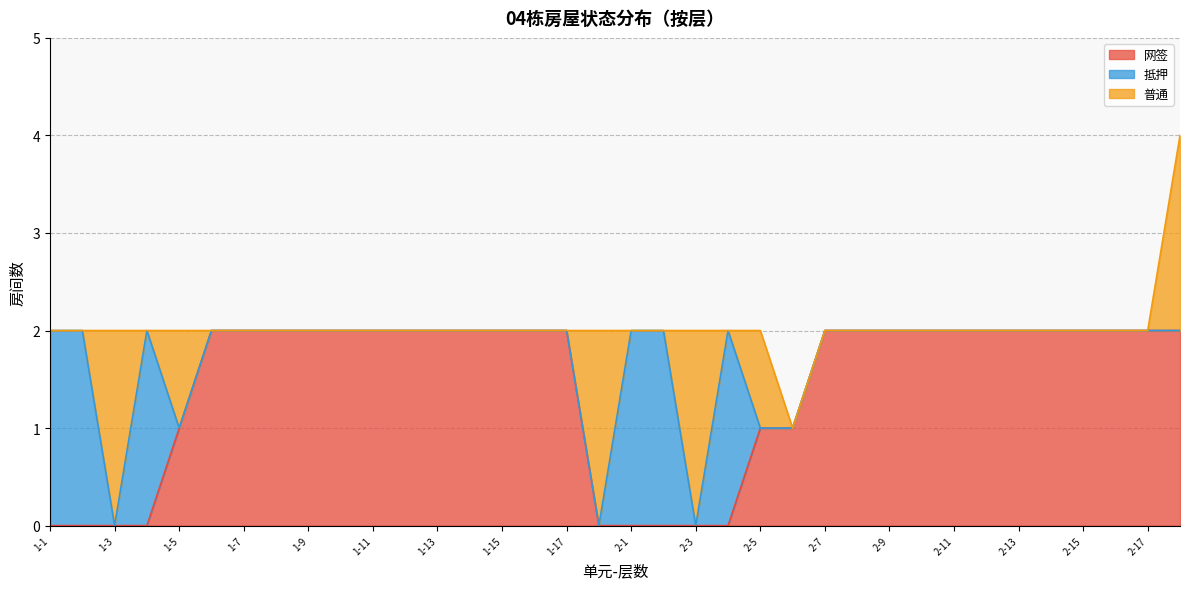

At which category does 抵押 reach its first local peak?

1-4